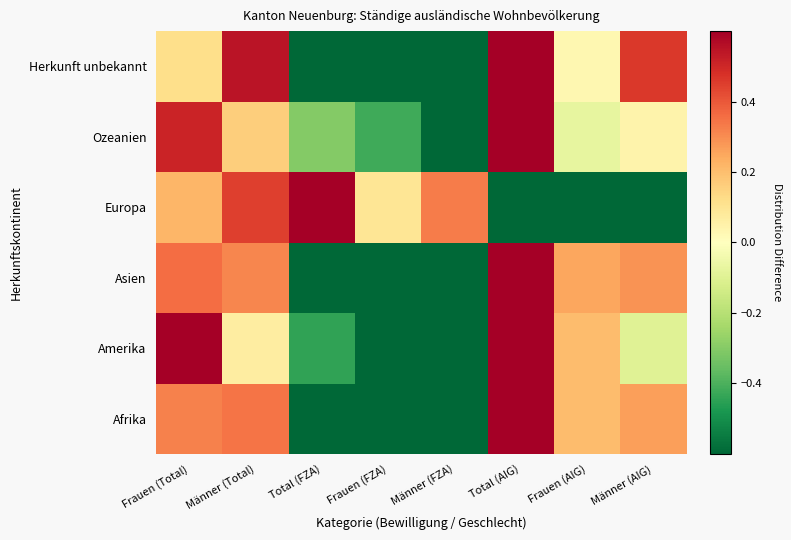

At how many categories does at least one series exceed 0?

8